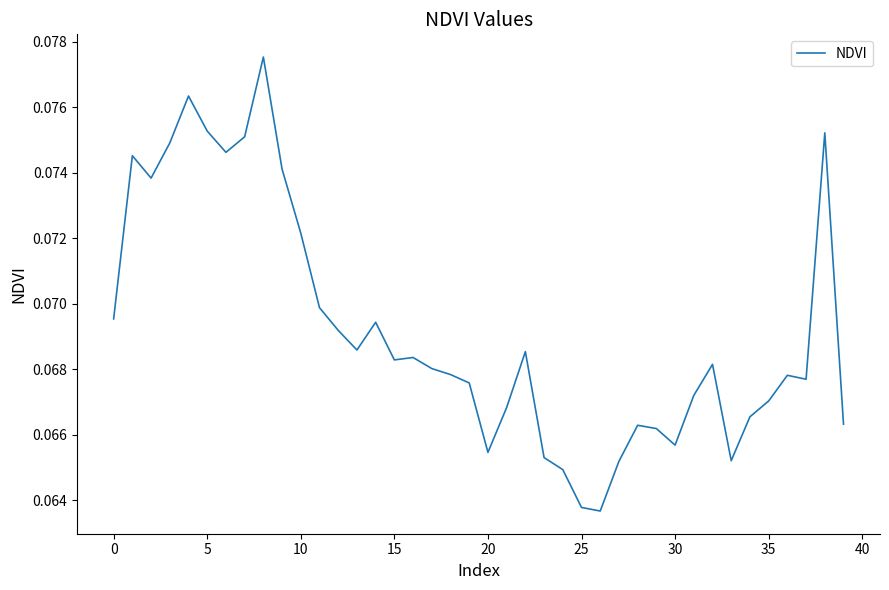

Does the chart have visible grid lines?

No